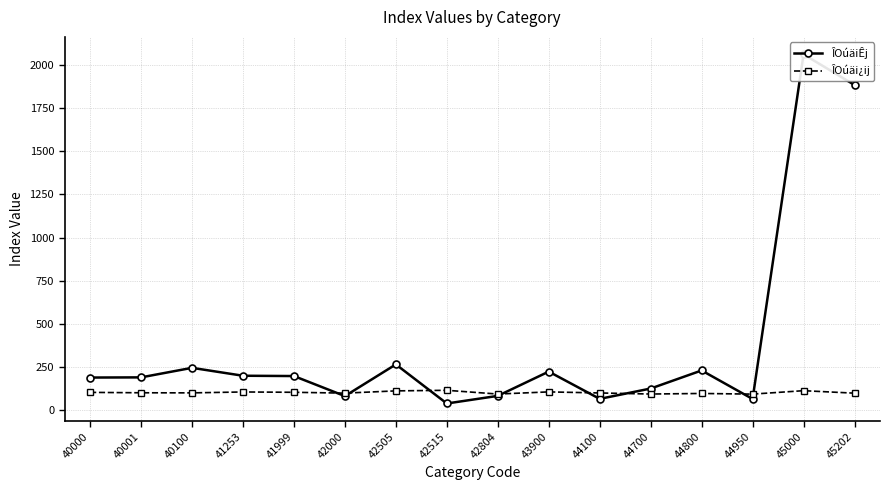

Reading right to left, extract all data points from this chart.

ÎOúäiÊj: 45202=1883.8	45000=2061.4	44950=64.4	44800=229.7	44700=125.0	44100=65.1	43900=223.1	42804=82.4	42515=38.3	42505=264.7	42000=81.2	41999=197.3	41253=199.1	40100=244.9	40001=189.6	40000=188.6
ÎOúäi¿ij: 45202=98.1	45000=112.5	44950=92.6	44800=96.4	44700=93.1	44100=99.3	43900=105.5	42804=93.0	42515=114.7	42505=111.4	42000=98.3	41999=103.2	41253=105.1	40100=99.8	40001=100.4	40000=102.7